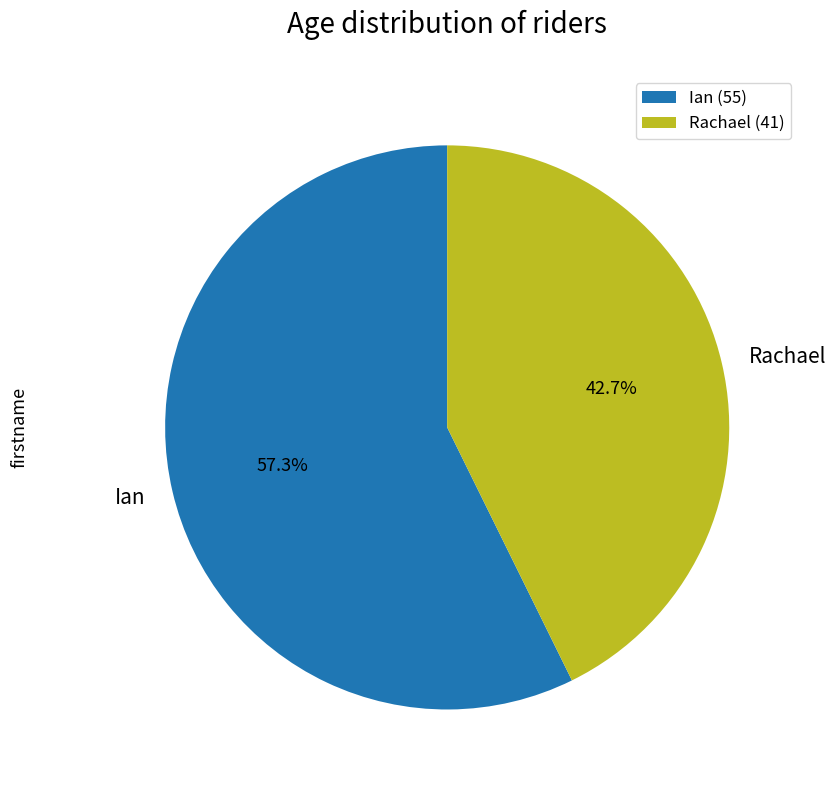

To the nearest percent, what portion does Rachael represent?

43%